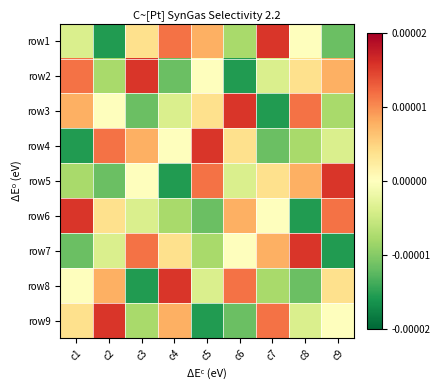

Rank the series at c6 from highest to lowest value.

row3, row8, row6, row4, row7, row5, row1, row9, row2